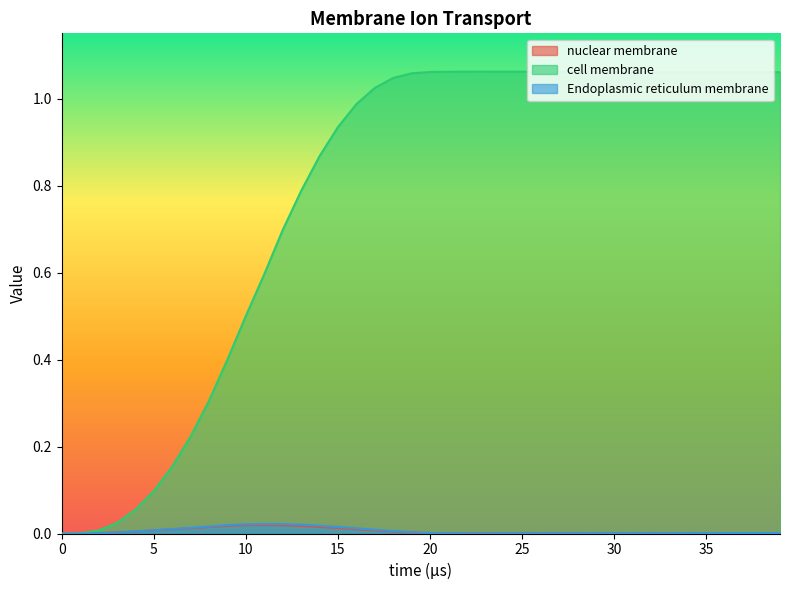

Reading left to right, extract all data points from this chart.

nuclear membrane: 0=0.0	1=0.0	2=0.0	3=0.0	4=0.0	5=0.0	6=0.0	7=0.0	8=0.0	9=0.0	10=0.0	11=0.0	12=0.0	13=0.0	14=0.0	15=0.0	16=0.0	17=0.0	18=0.0	19=0.0	20=0.0	21=0.0	22=0.0	23=0.0	24=0.0	25=0.0	26=0.0	27=0.0	28=0.0	29=0.0	30=0.0	31=0.0	32=0.0	33=0.0	34=0.0	35=0.0	36=0.0	37=0.0	38=0.0	39=0.0
cell membrane: 0=0.0	1=0.0	2=0.0	3=0.0	4=0.1	5=0.1	6=0.2	7=0.2	8=0.3	9=0.4	10=0.5	11=0.6	12=0.7	13=0.8	14=0.9	15=0.9	16=1.0	17=1.0	18=1.0	19=1.1	20=1.1	21=1.1	22=1.1	23=1.1	24=1.1	25=1.1	26=1.1	27=1.1	28=1.1	29=1.1	30=1.1	31=1.1	32=1.1	33=1.1	34=1.1	35=1.1	36=1.1	37=1.1	38=1.1	39=1.1
Endoplasmic reticulum membrane: 0=0.0	1=0.0	2=0.0	3=0.0	4=0.0	5=0.0	6=0.0	7=0.0	8=0.0	9=0.0	10=0.0	11=0.0	12=0.0	13=0.0	14=0.0	15=0.0	16=0.0	17=0.0	18=0.0	19=0.0	20=0.0	21=0.0	22=0.0	23=0.0	24=0.0	25=0.0	26=0.0	27=0.0	28=0.0	29=0.0	30=0.0	31=0.0	32=0.0	33=0.0	34=0.0	35=0.0	36=0.0	37=0.0	38=0.0	39=0.0